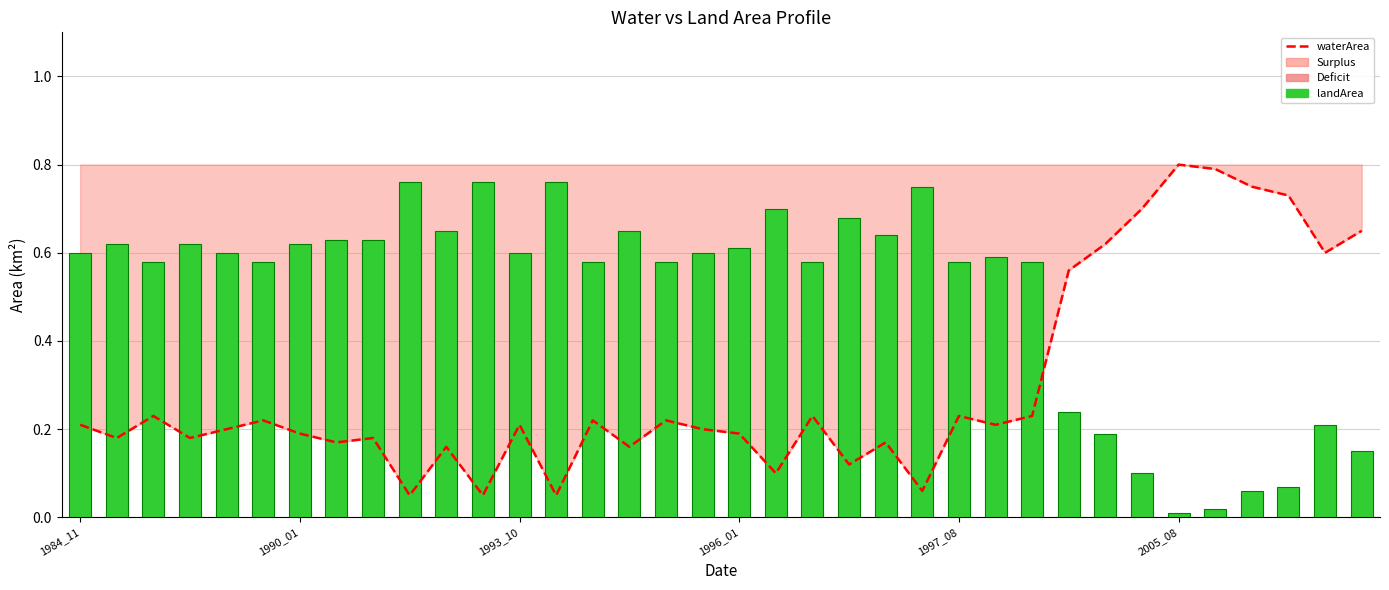

Rank the series by their average value, from lowest to highest.

waterArea, landArea